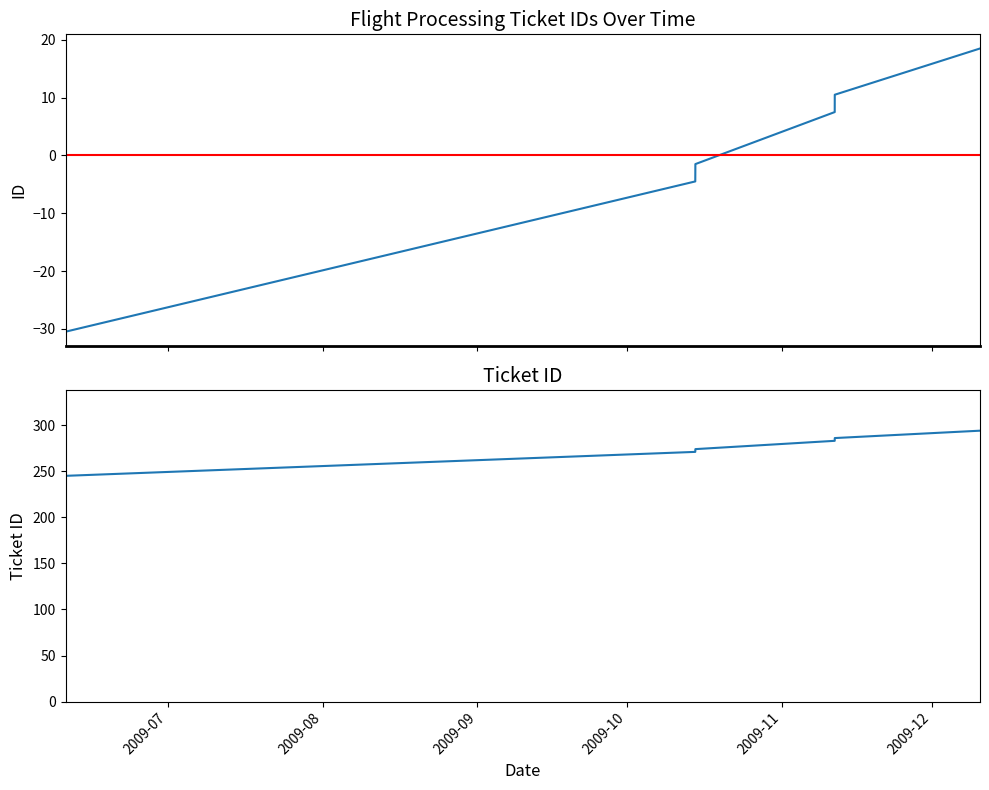

At which label does Ticket ID reach its peak?

2009-12